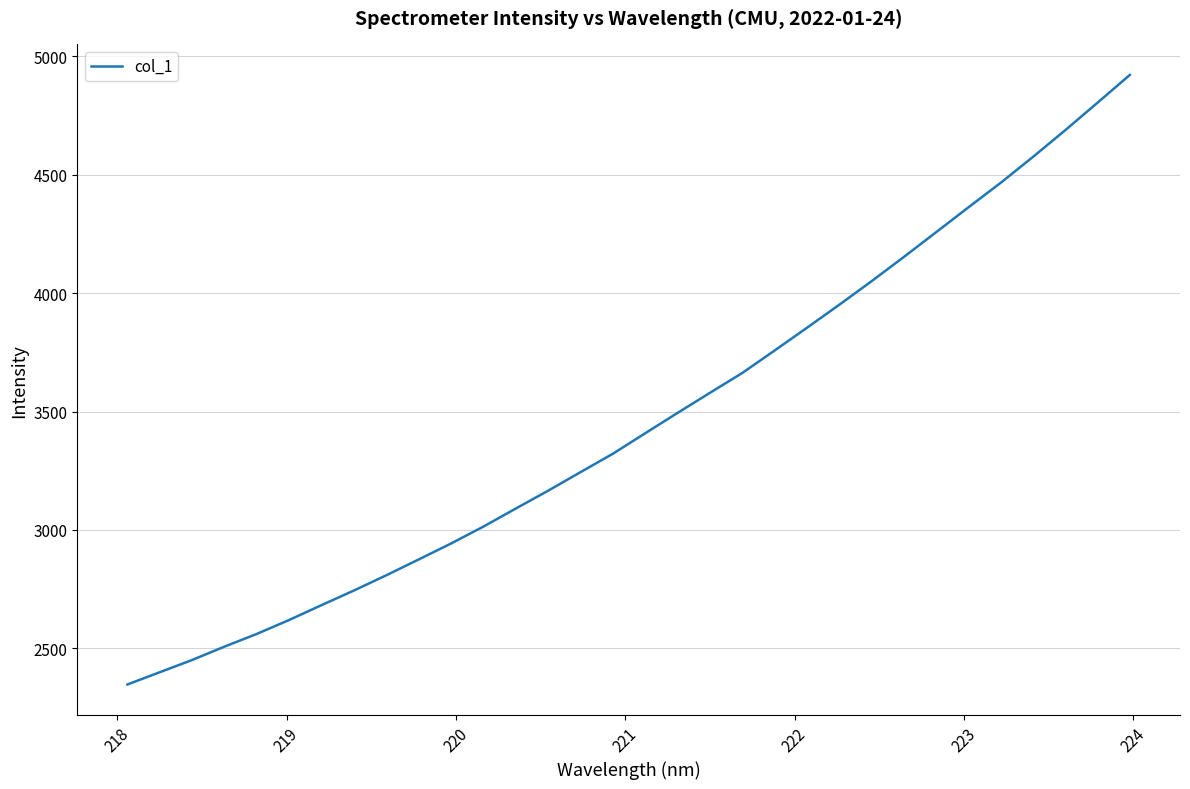

What is the maximum value shown in the chart?

4921.5